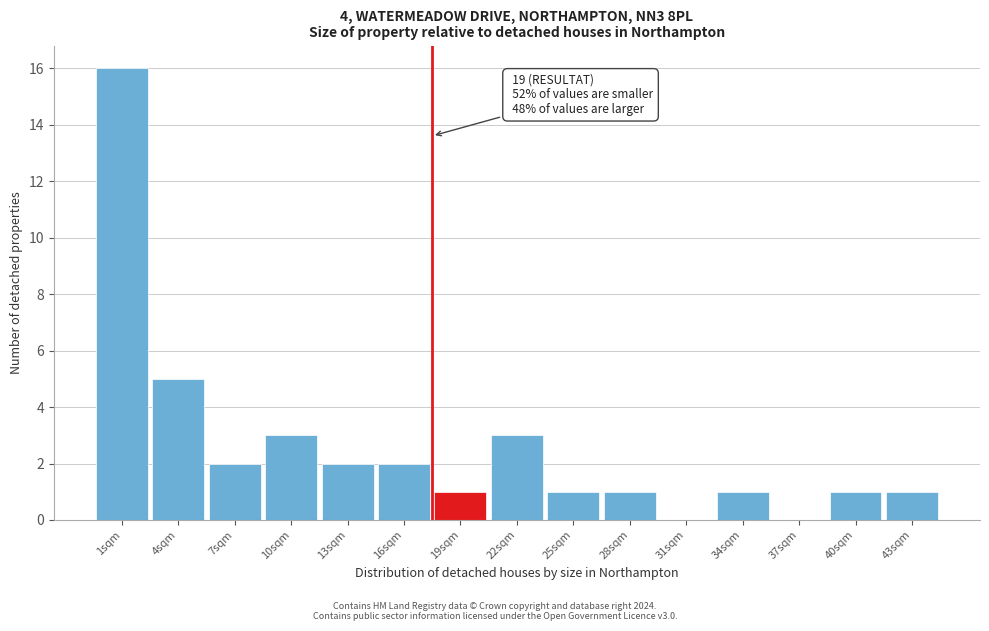

Reading right to left, what are all the values shown in this chart?

43sqm=1	40sqm=1	37sqm=0	34sqm=1	31sqm=0	28sqm=1	25sqm=1	22sqm=3	19sqm=1	16sqm=2	13sqm=2	10sqm=3	7sqm=2	4sqm=5	1sqm=16